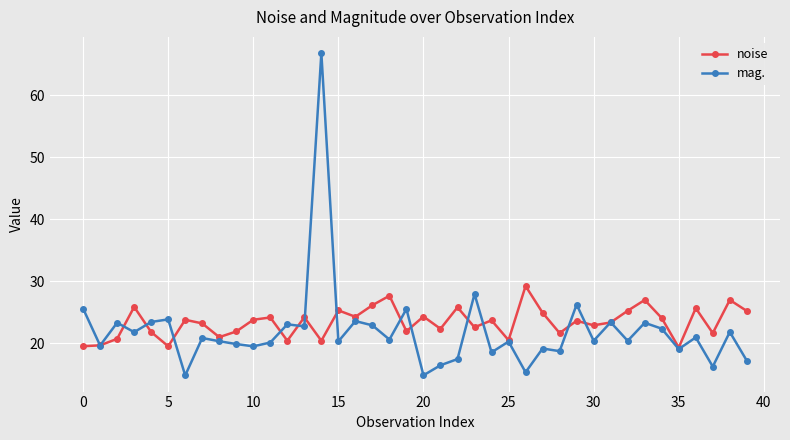

What is the minimum value for noise?

19.3